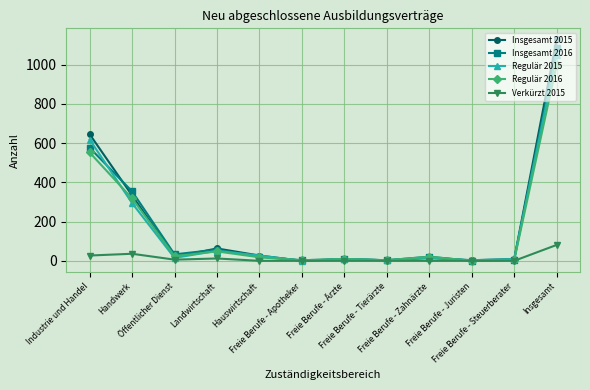

What is the difference between the maximum and second lowest values in the Regulär 2016 series?

996